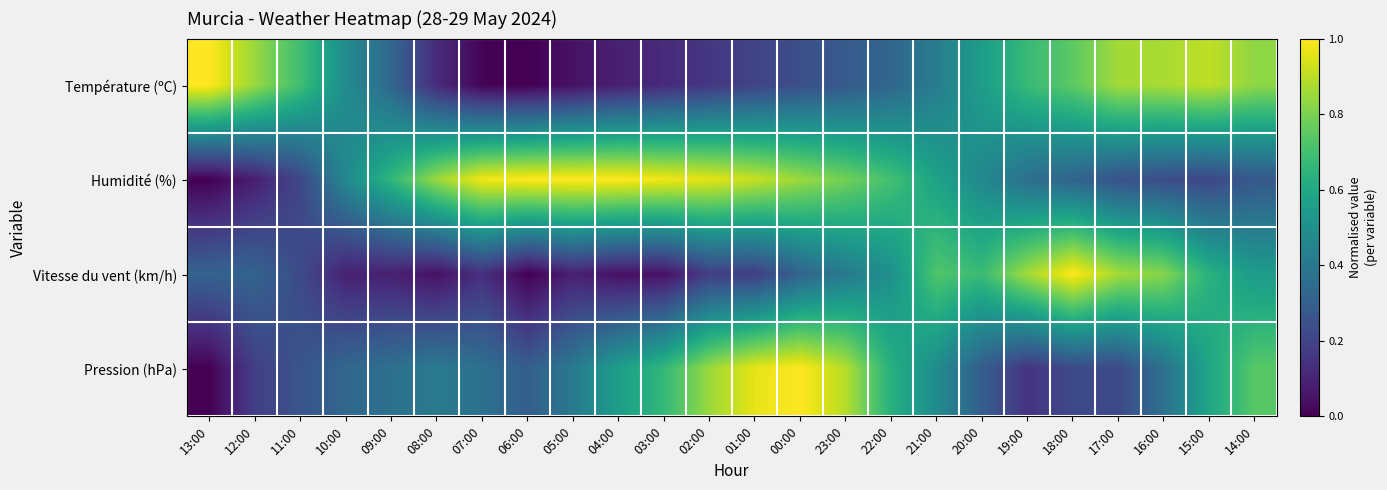

Reading right to left, list all the values displayed in this chart.

Température (ºC): 14:00=0.8	15:00=0.9	16:00=0.9	17:00=0.9	18:00=0.7	19:00=0.7	20:00=0.6	21:00=0.4	22:00=0.3	23:00=0.3	00:00=0.2	01:00=0.2	02:00=0.2	03:00=0.1	04:00=0.1	05:00=0.0	06:00=0.0	07:00=0.0	08:00=0.1	09:00=0.3	10:00=0.5	11:00=0.7	12:00=0.8	13:00=1.0
Humidité (%): 14:00=0.3	15:00=0.2	16:00=0.2	17:00=0.3	18:00=0.3	19:00=0.4	20:00=0.5	21:00=0.6	22:00=0.7	23:00=0.8	00:00=0.9	01:00=0.9	02:00=1.0	03:00=1.0	04:00=1.0	05:00=1.0	06:00=1.0	07:00=1.0	08:00=0.9	09:00=0.7	10:00=0.5	11:00=0.2	12:00=0.1	13:00=0.0
Vitesse du vent (km/h): 14:00=0.5	15:00=0.6	16:00=0.8	17:00=0.9	18:00=1.0	19:00=0.9	20:00=0.7	21:00=0.7	22:00=0.5	23:00=0.4	00:00=0.3	01:00=0.2	02:00=0.2	03:00=0.0	04:00=0.0	05:00=0.1	06:00=0.0	07:00=0.1	08:00=0.0	09:00=0.1	10:00=0.1	11:00=0.2	12:00=0.3	13:00=0.3
Pression (hPa): 14:00=0.7	15:00=0.6	16:00=0.4	17:00=0.2	18:00=0.2	19:00=0.1	20:00=0.3	21:00=0.5	22:00=0.6	23:00=0.9	00:00=1.0	01:00=1.0	02:00=0.9	03:00=0.7	04:00=0.6	05:00=0.4	06:00=0.3	07:00=0.4	08:00=0.4	09:00=0.4	10:00=0.3	11:00=0.3	12:00=0.2	13:00=0.0